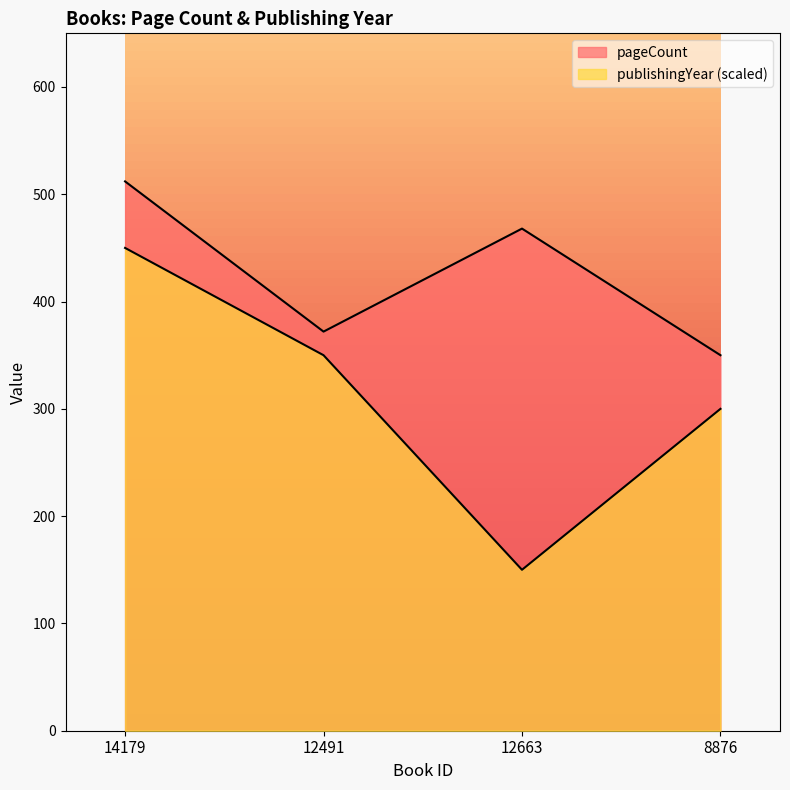

What are all the series names shown in the legend?

pageCount, publishingYear